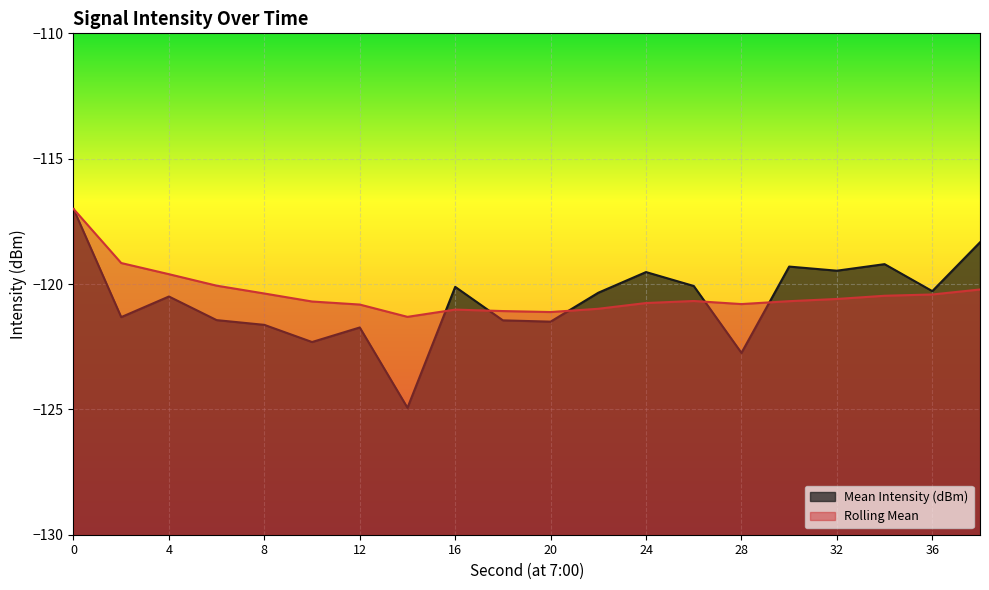

What is the value of the Rolling Mean point at the 7th from the left?

-120.8